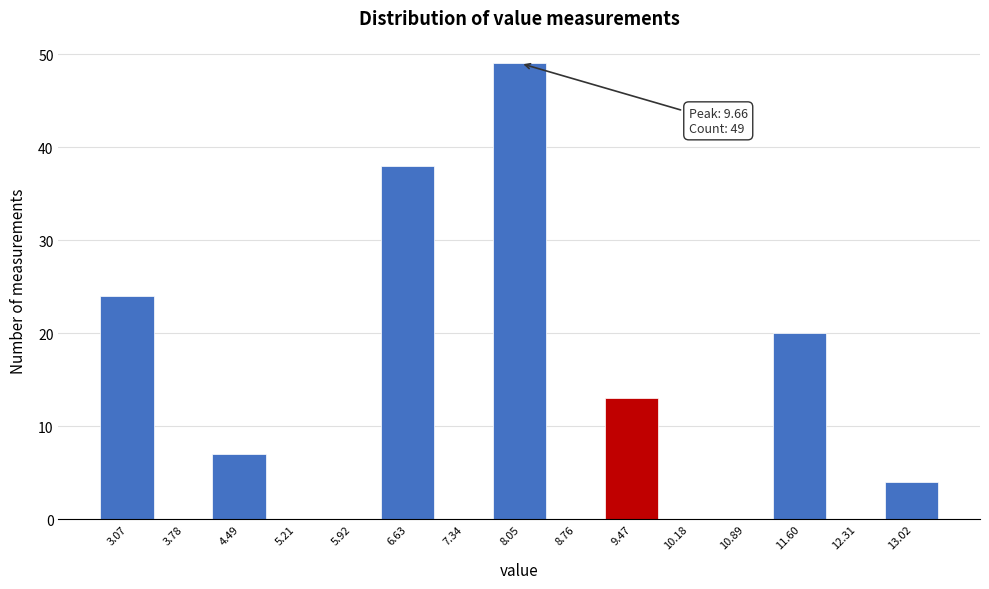

Which range on the x-axis has the tallest bar?

7.7 to 8.4